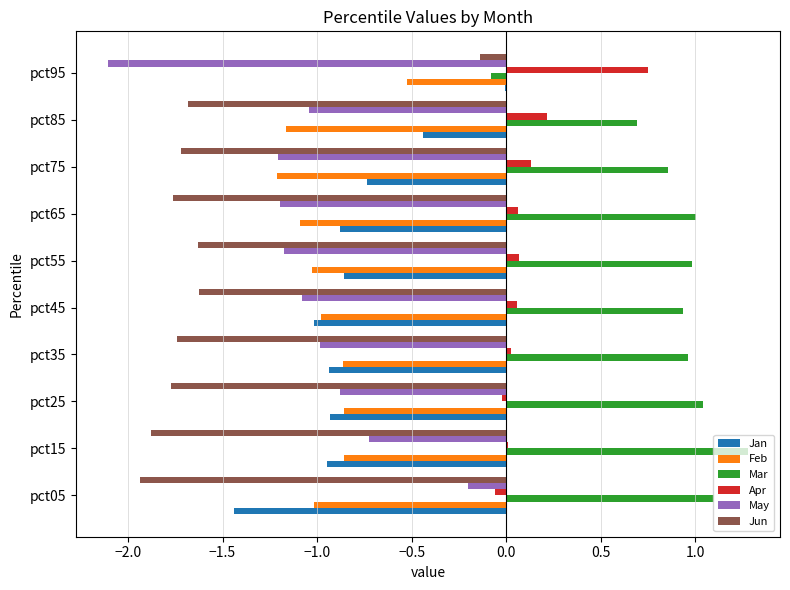

How many distinct data groups are displayed?

6